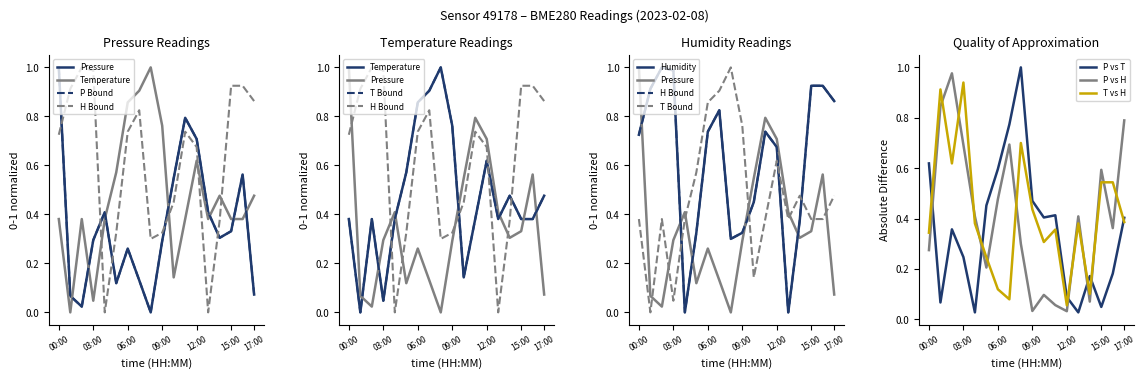

Which series has the largest range (max minus min)?

pressure